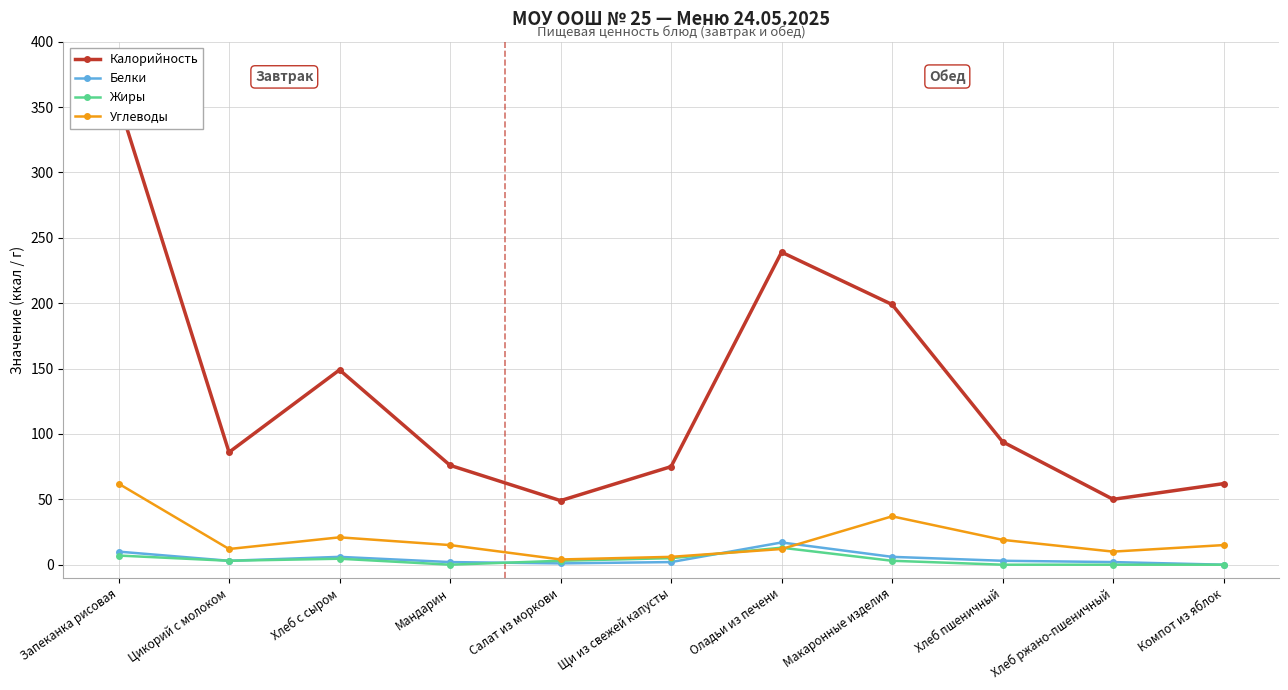

What is the spread (max minus min) of values at Хлеб с сыром?

144.4